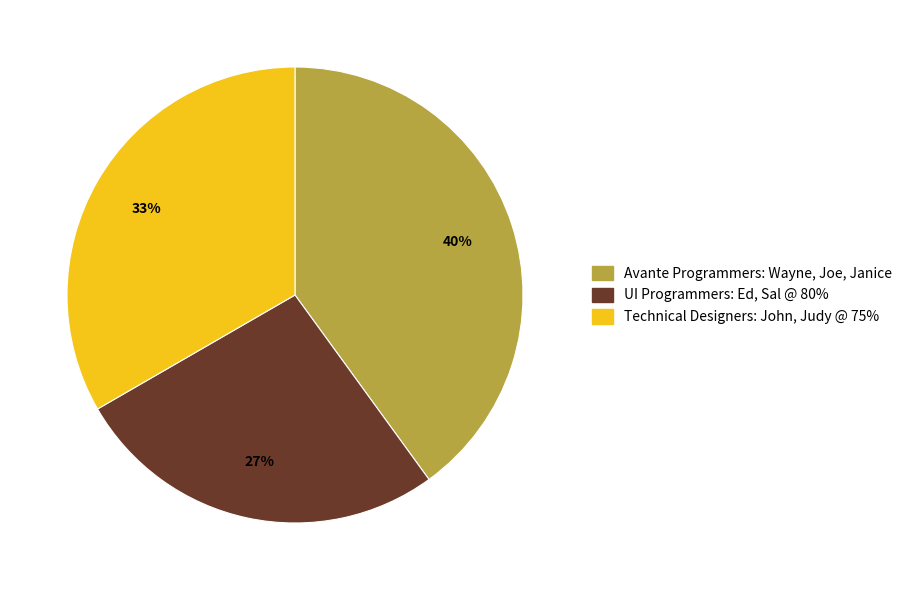

Count the number of slices in the pie.

3